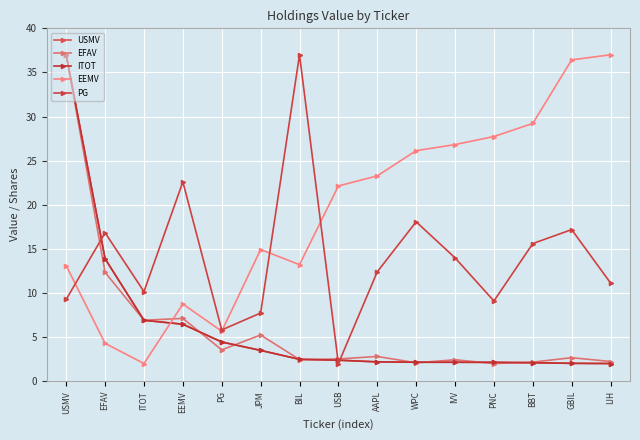

The PG series shows 13.5 at PNC. True or false?

False